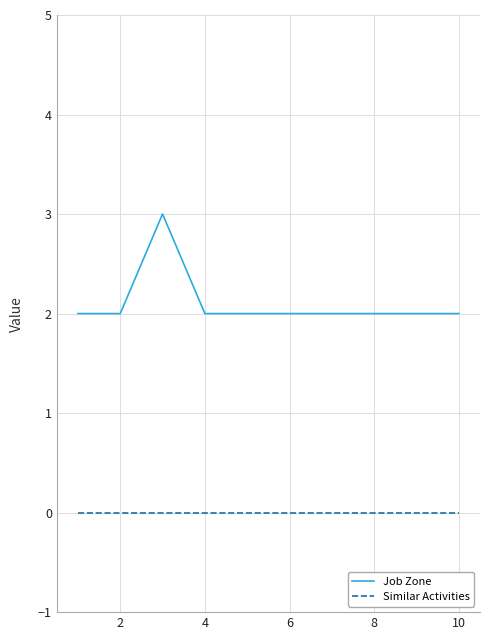

Which series has the widest spread of values?

Job Zone